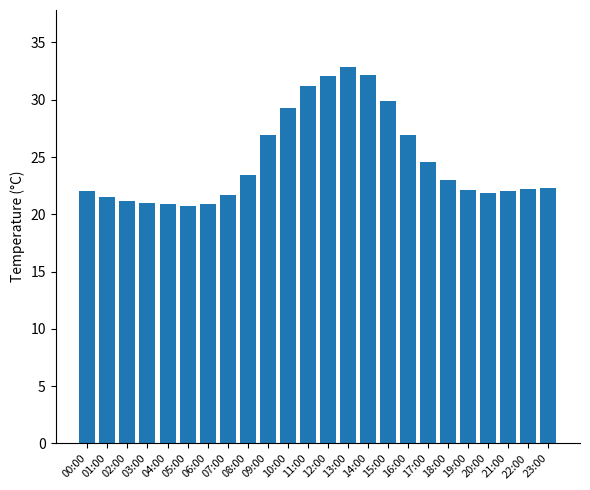

The chart shows a value of 14.3 at 11:00. True or false?

False